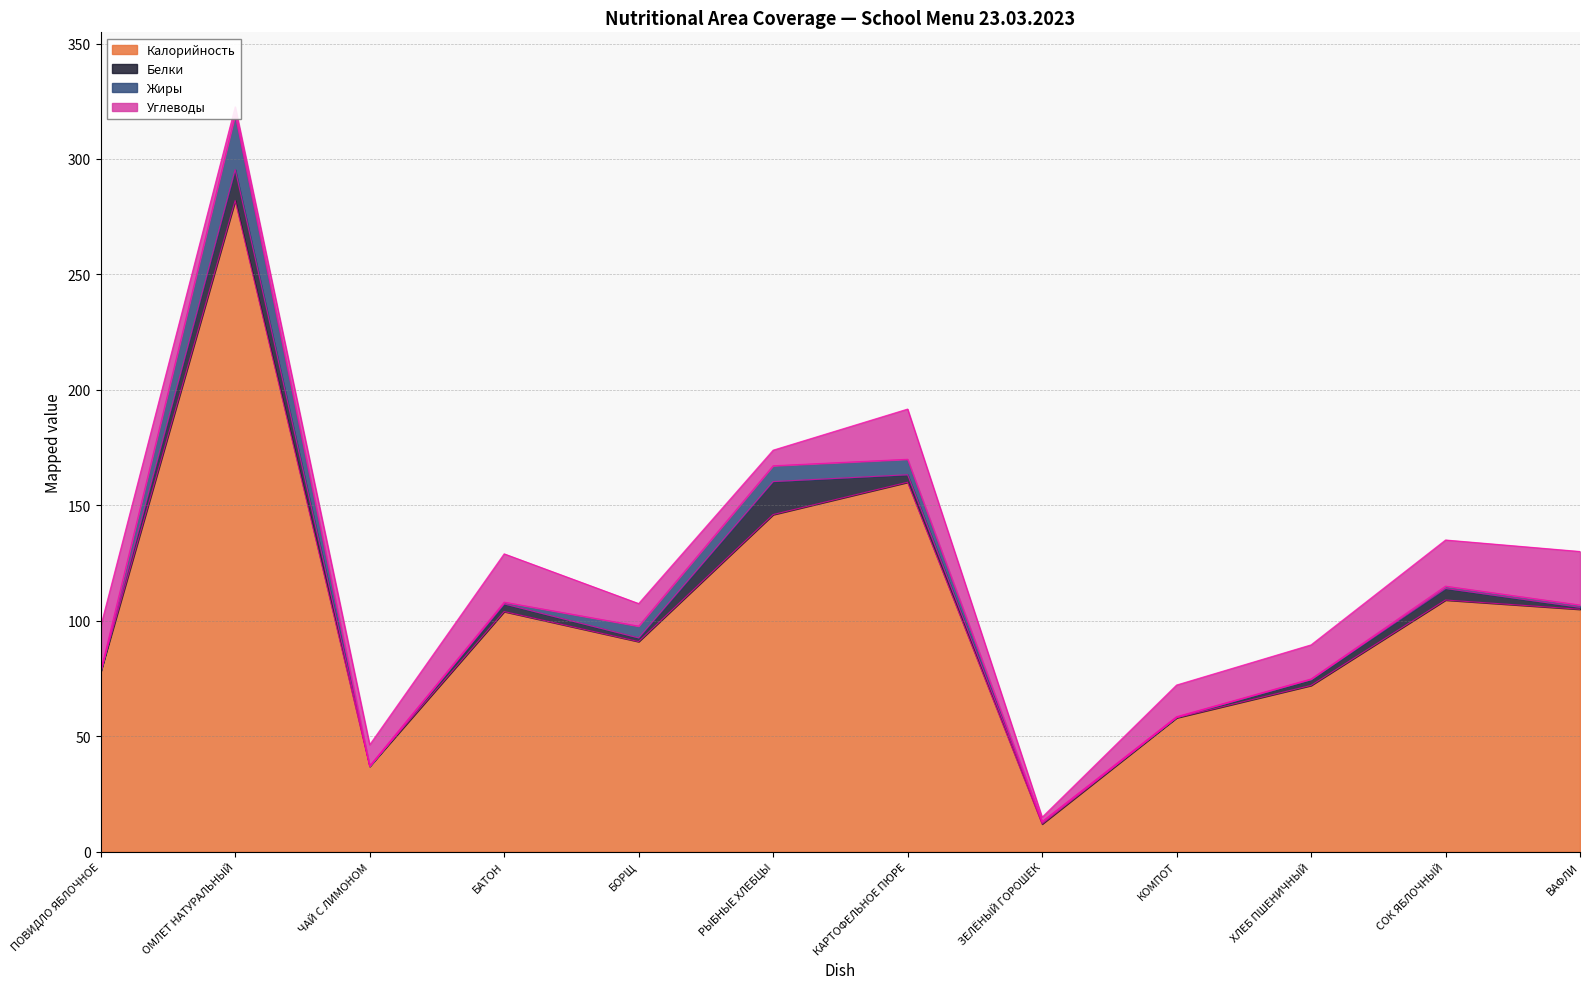

Is the value of Калорийность at РЫБНЫЕ ХЛЕБЦЫ greater than the value of Жиры at СОК ЯБЛОЧНЫЙ?

Yes